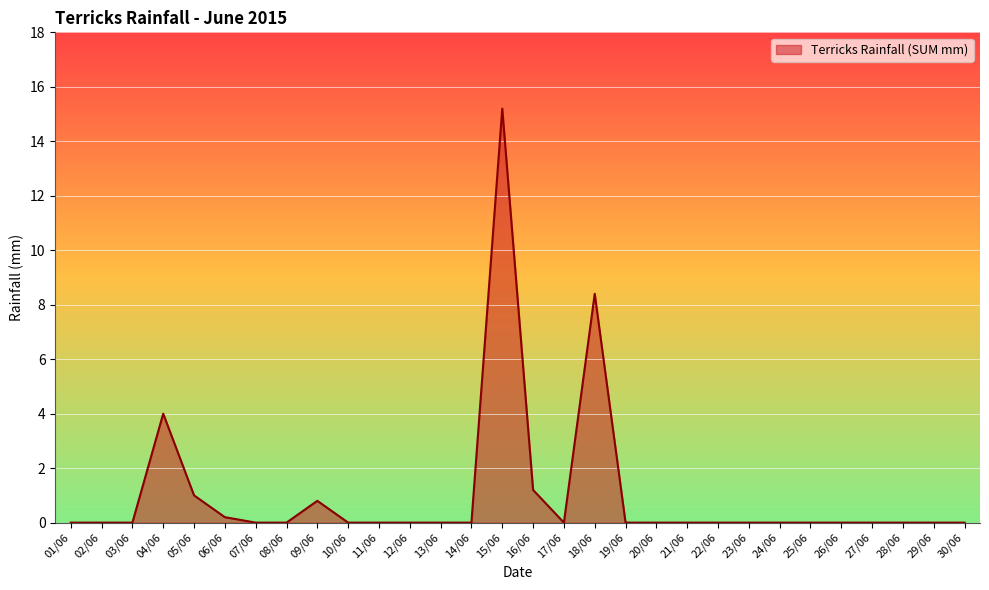

What is the difference between the maximum and second lowest values?

15.2